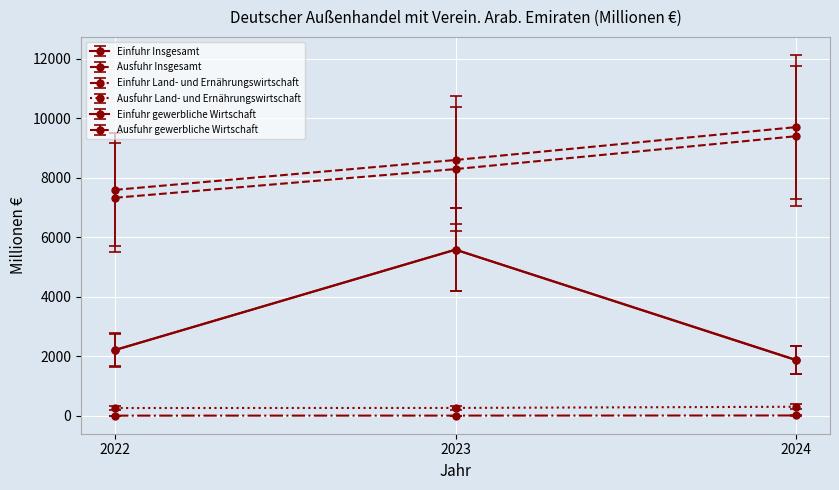

How many data points in Einfuhr Insgesamt are less than 2217?

1